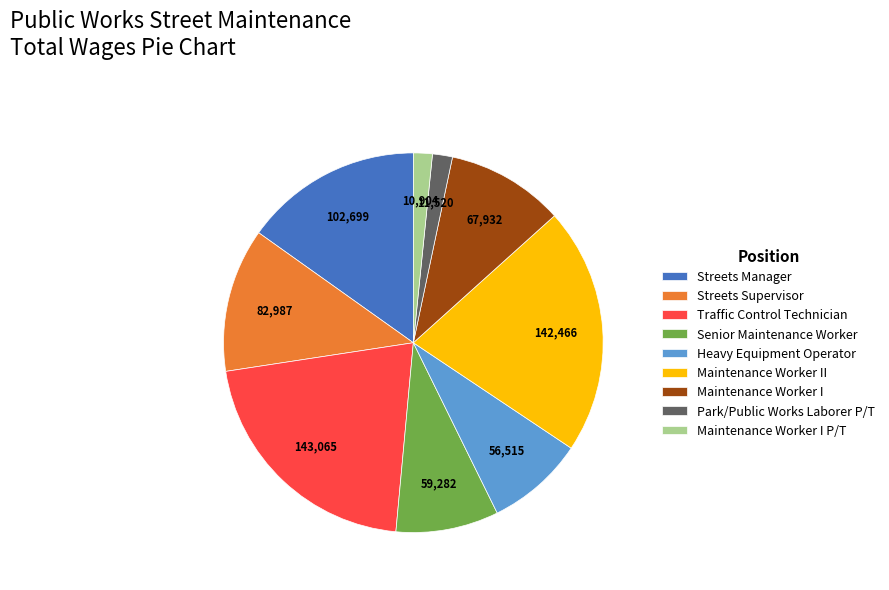

Approximately how many times larger is the value at Senior Maintenance Worker compared to Streets Supervisor?

0.7